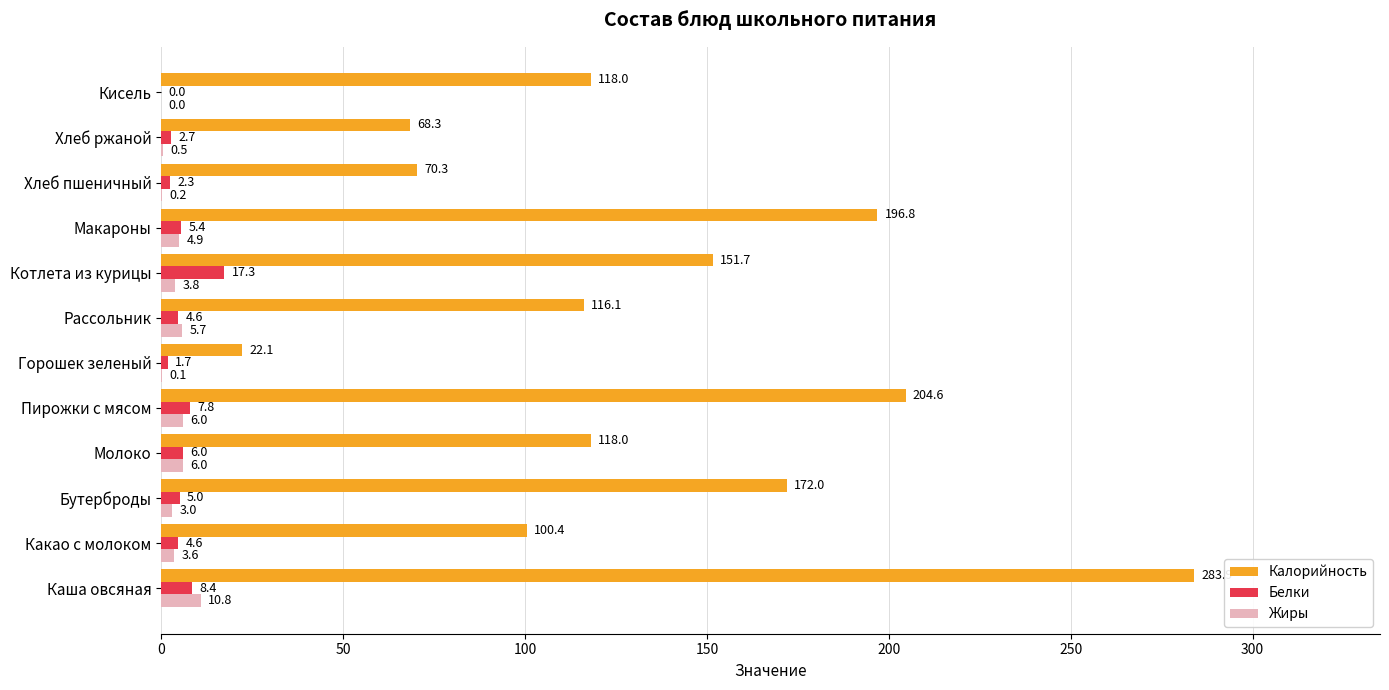

Between Какао с молоком and Горошек зеленый, which series saw the biggest shift?

Калорийность